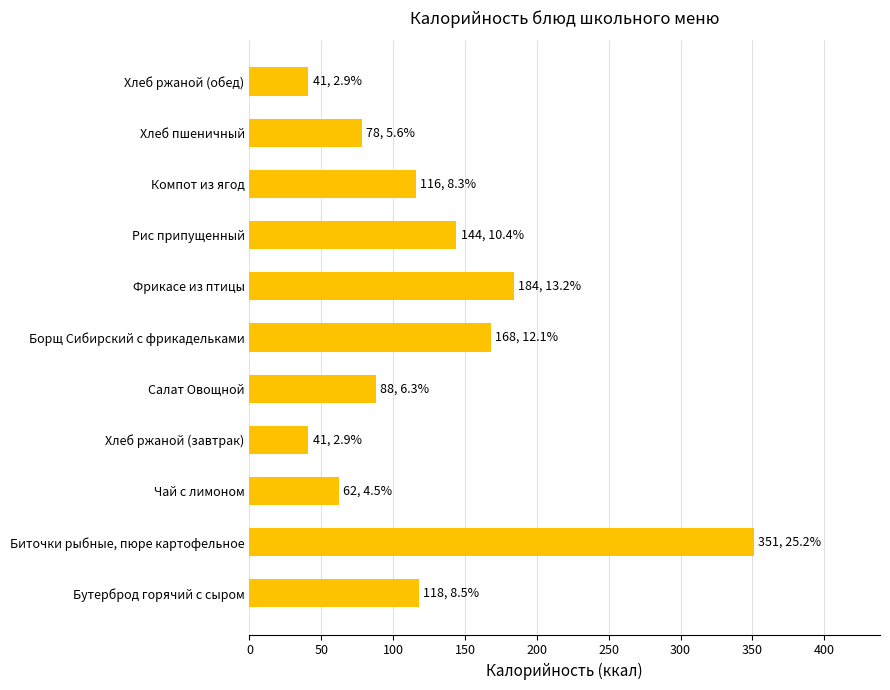

Reading bottom to top, what are all the values shown in this chart?

118	351	62	41	88	168	184	144	116	78	41